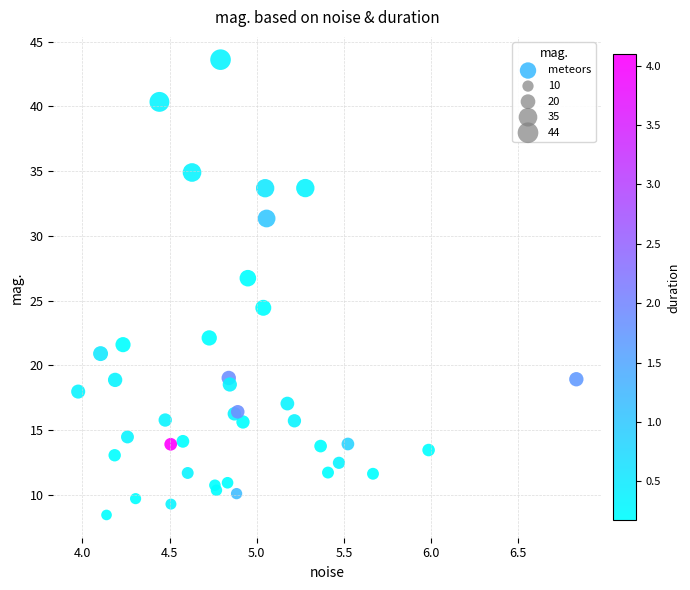

What Y value in the scatter plot is closest to 26?

26.7